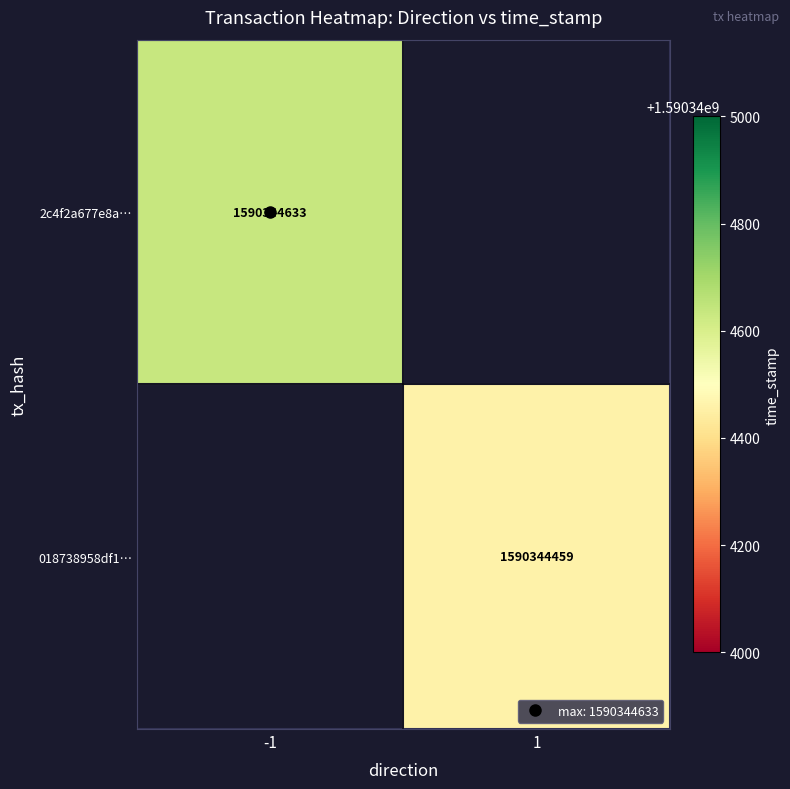

List the series in order of their overall mean, highest first.

2c4f2a677e8a…, 018738958df1…